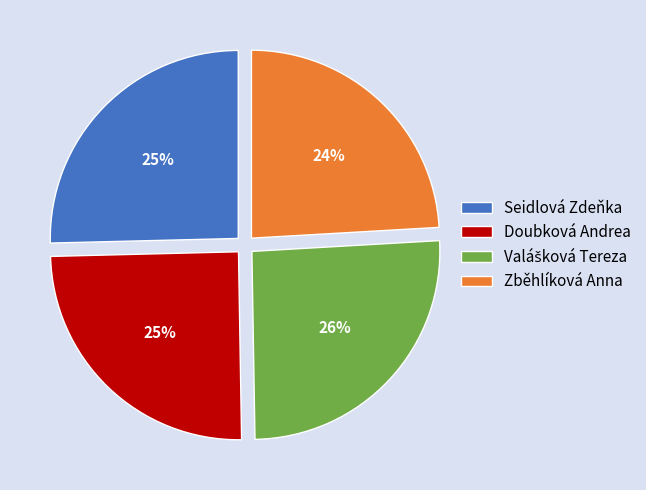

To the nearest percent, what portion does Doubková Andrea represent?

25%